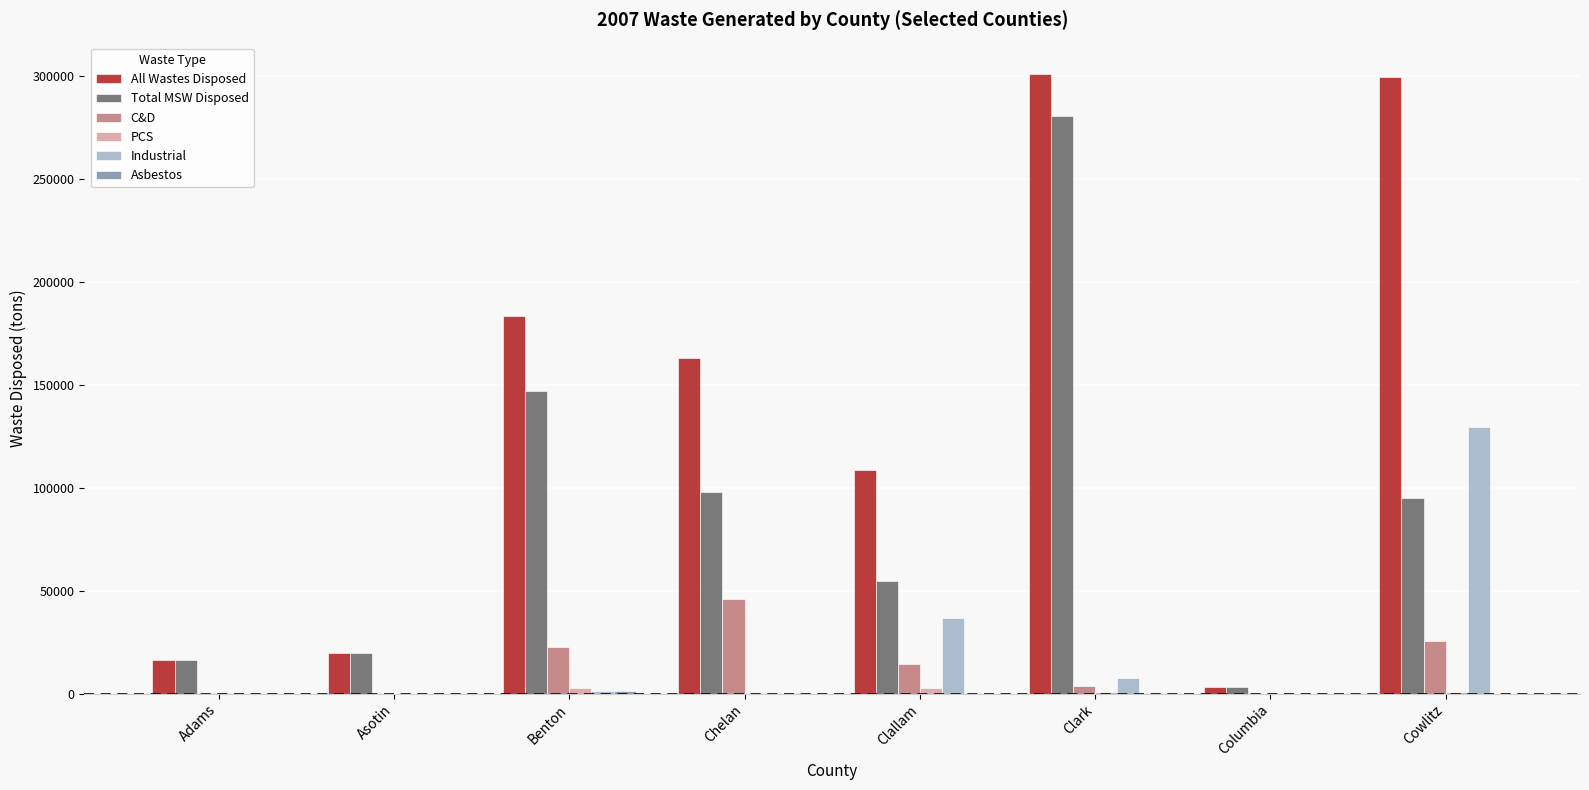

True or false: Total MSW Disposed has a value of 94910.0 at Cowlitz.

True